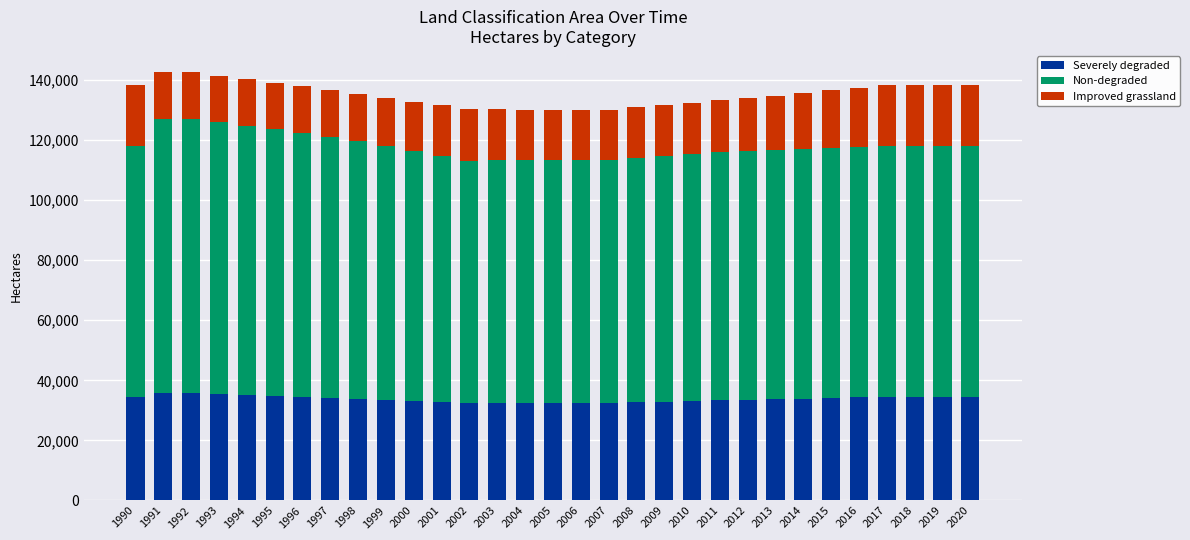

What is the total value across all series at 2018?

138240